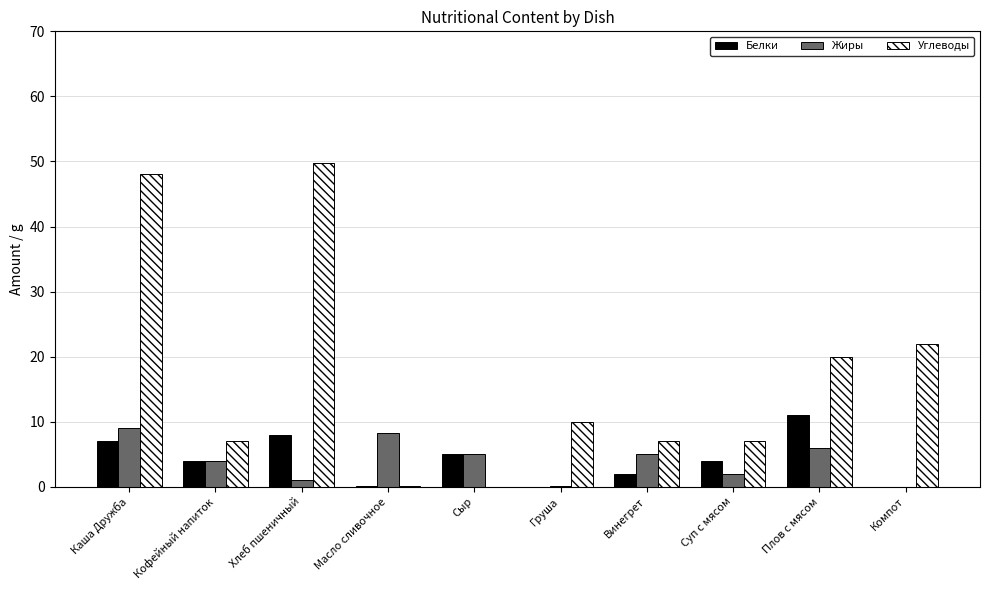

Where is Углеводы nearest to the value 24?

Компот